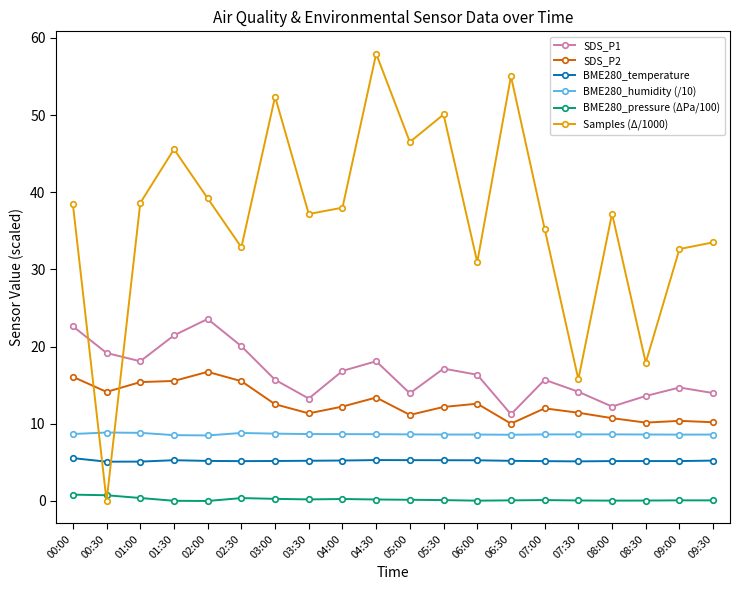

Does the chart have visible grid lines?

No